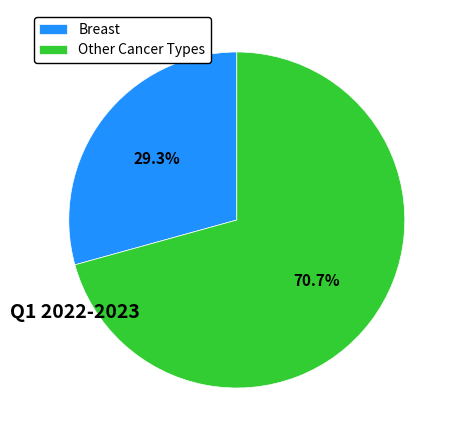

How many slices are in this pie chart?

2